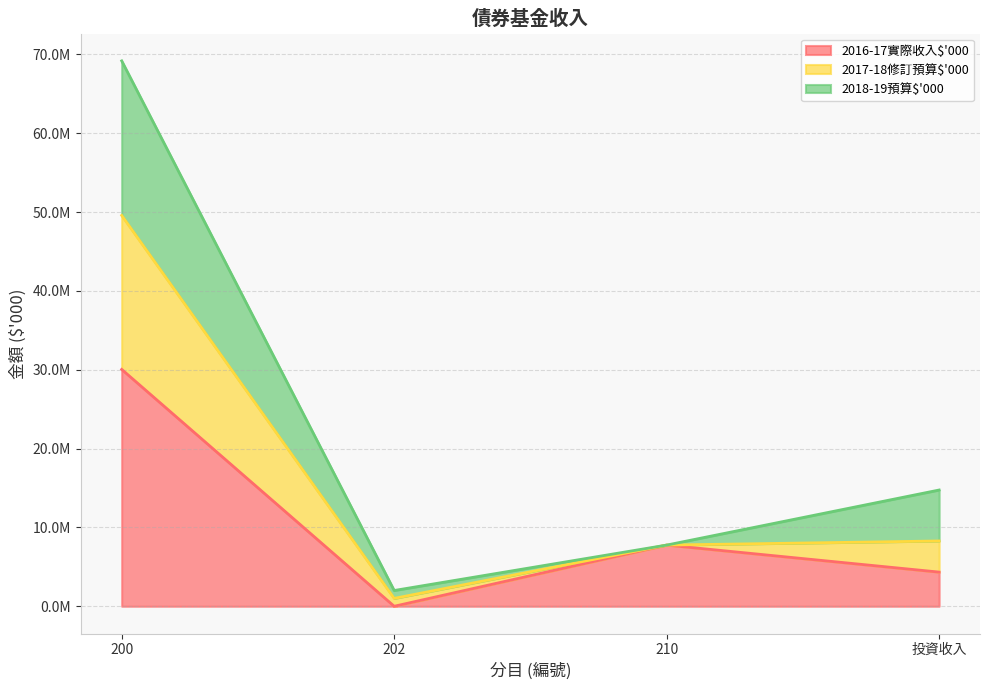

What position from the left is 200?

1